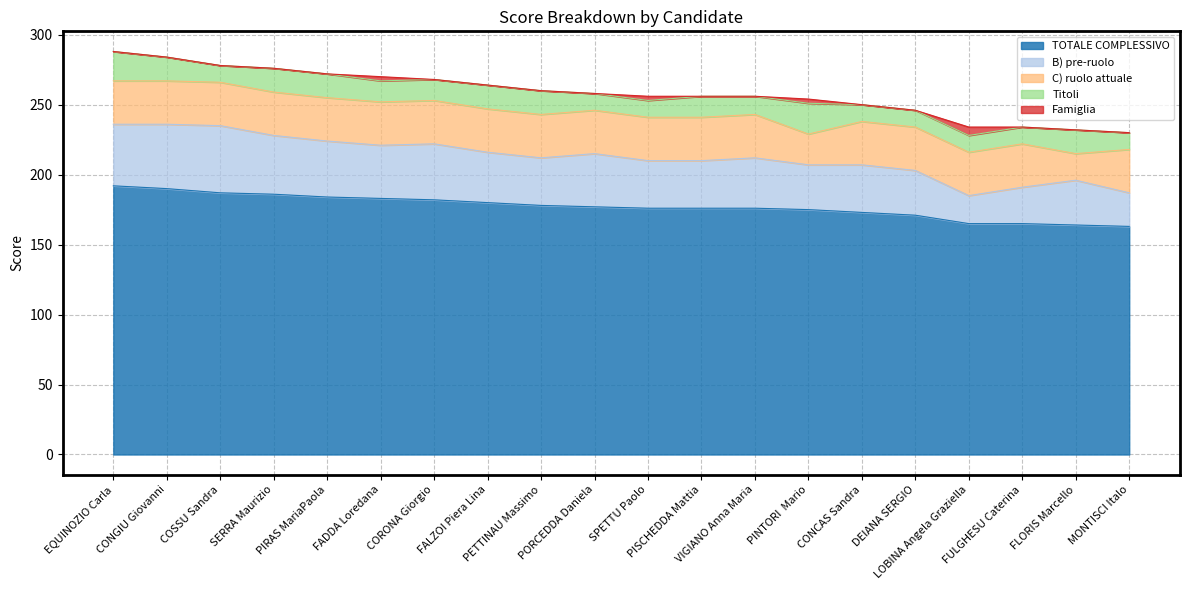

True or false: Titoli and C) ruolo attuale intersect in this chart.

False